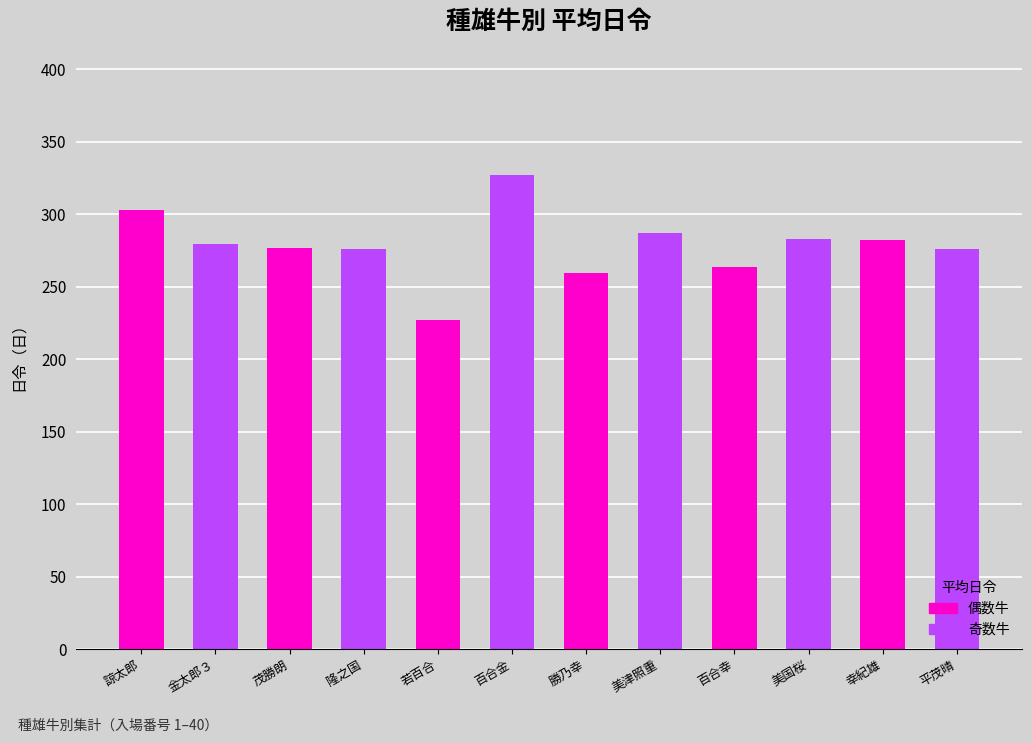

What is the difference between the values at 美津照重 and 茂勝朗?

10.0